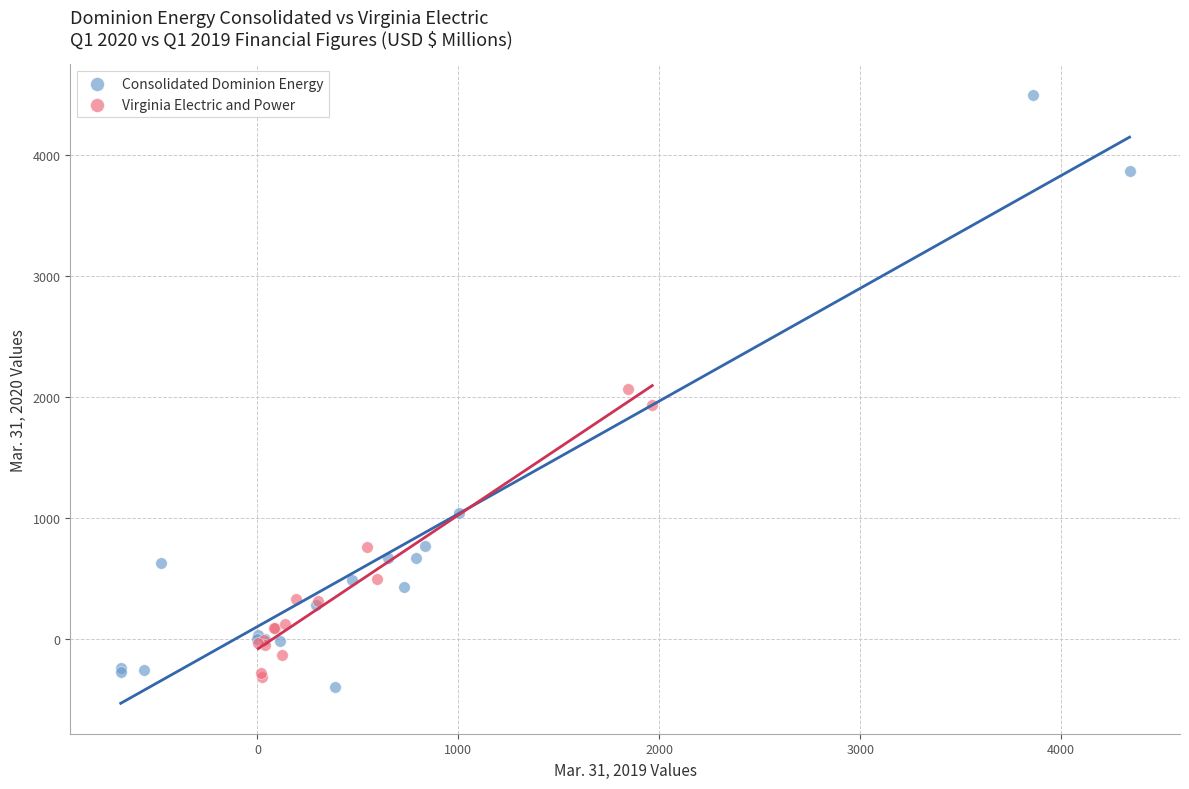

Which series has the widest spread of Y values?

Consolidated Dominion Energy